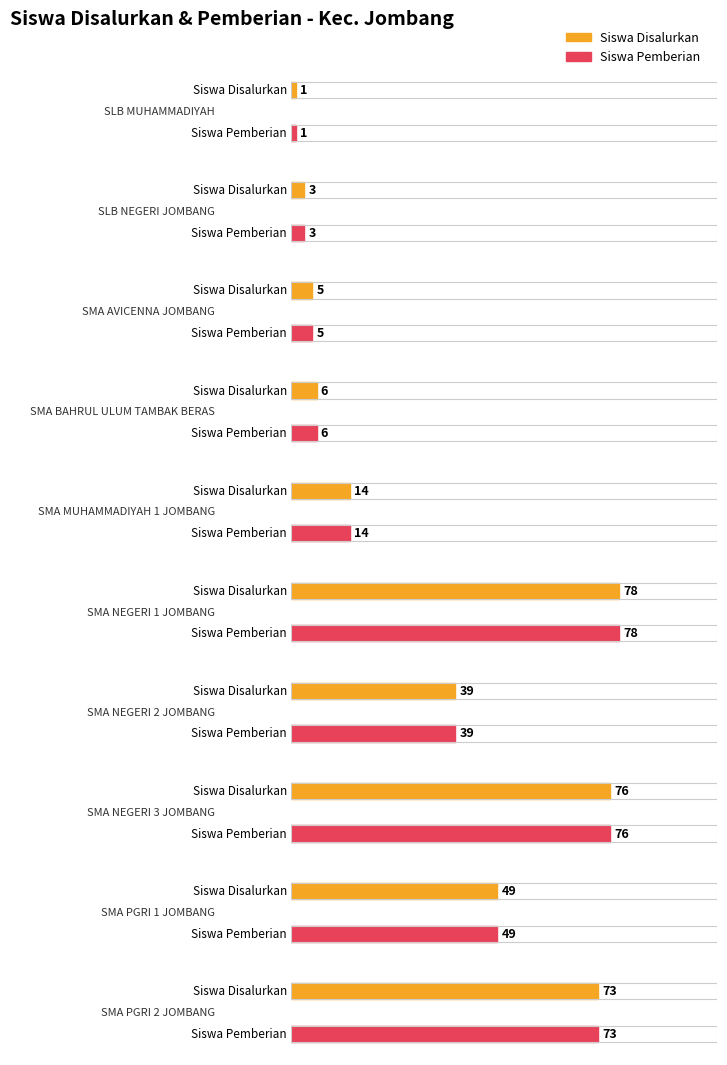

The value of Siswa Disalurkan at SMA PGRI 1 JOMBANG is 49. True or false?

True